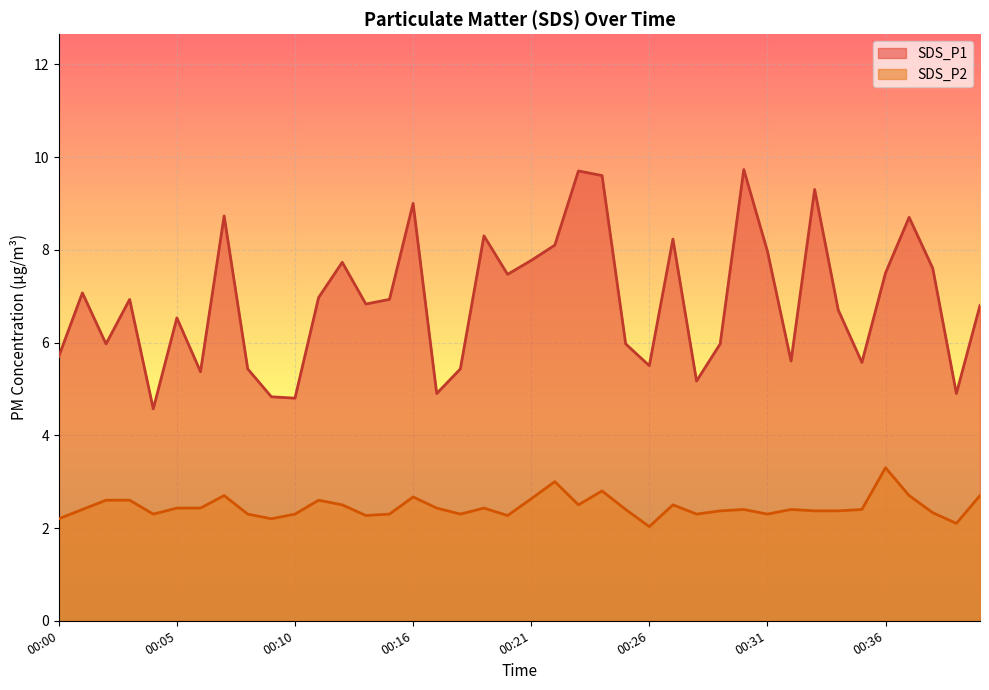

Between 00:25 and 00:07, which is larger?

00:07